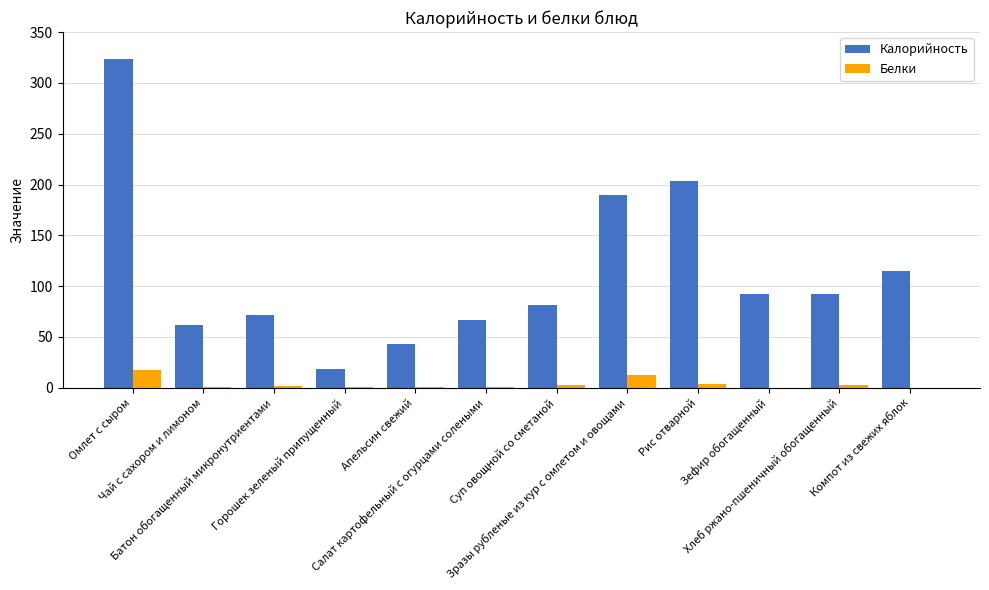

The value of Калорийность at Апельсин свежий is 43.3. True or false?

True